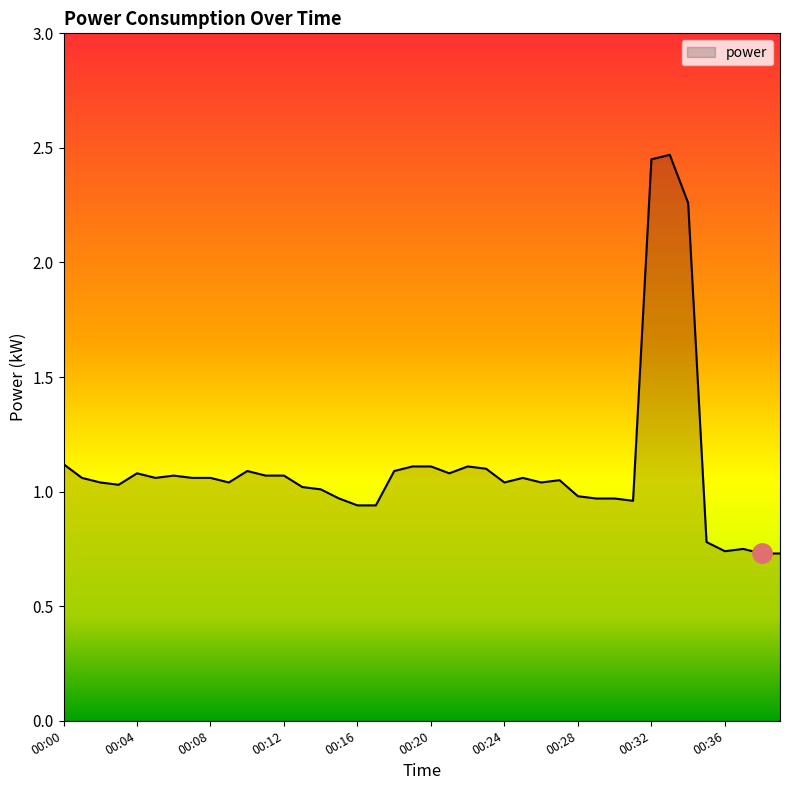

What is the difference between the maximum and minimum values?

1.7